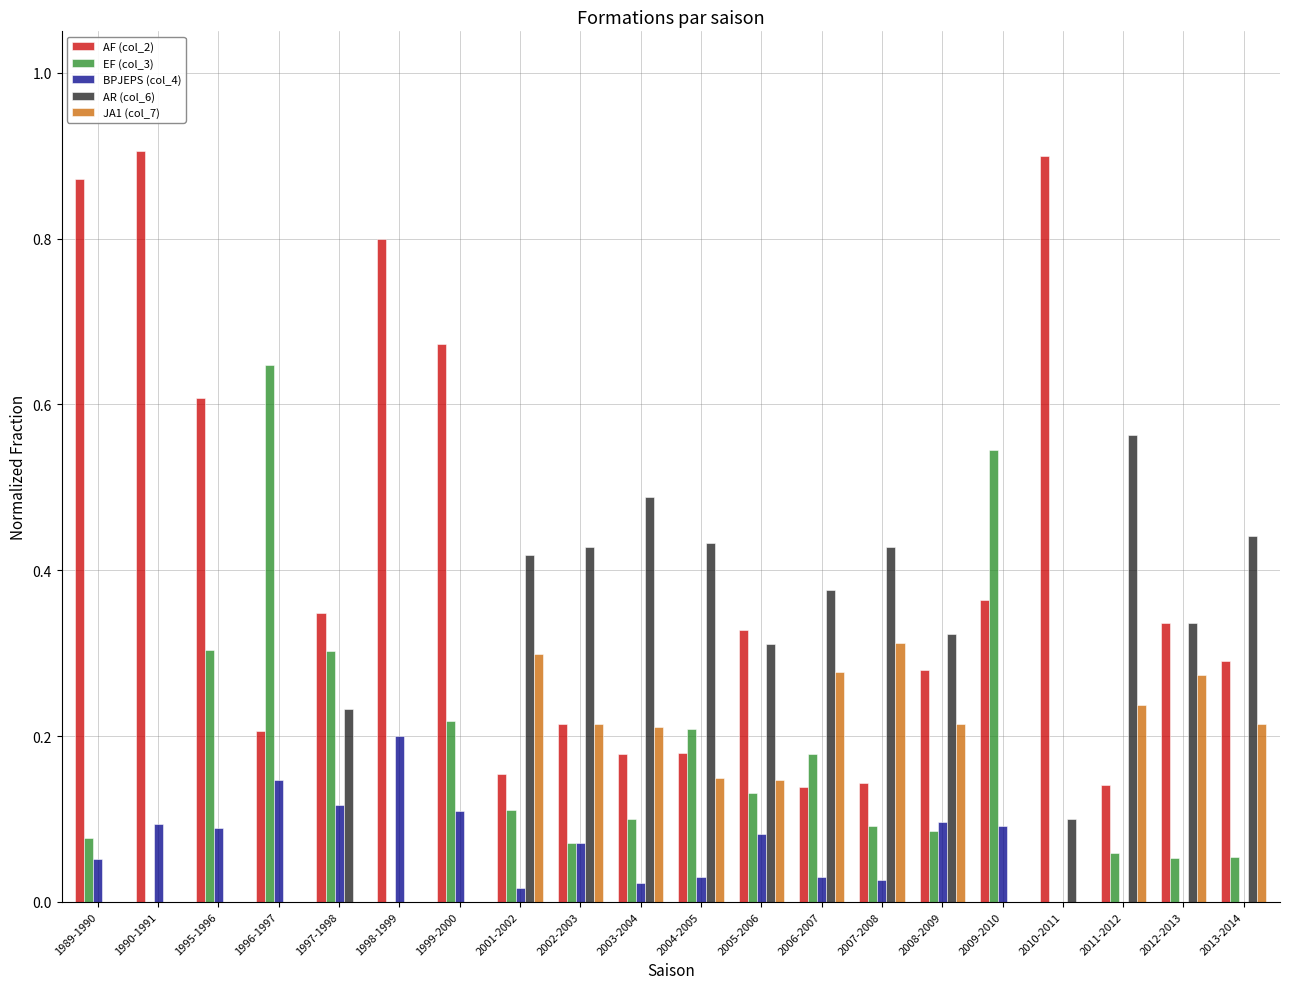

What is the sum of all AF (col_2) values?

8.1